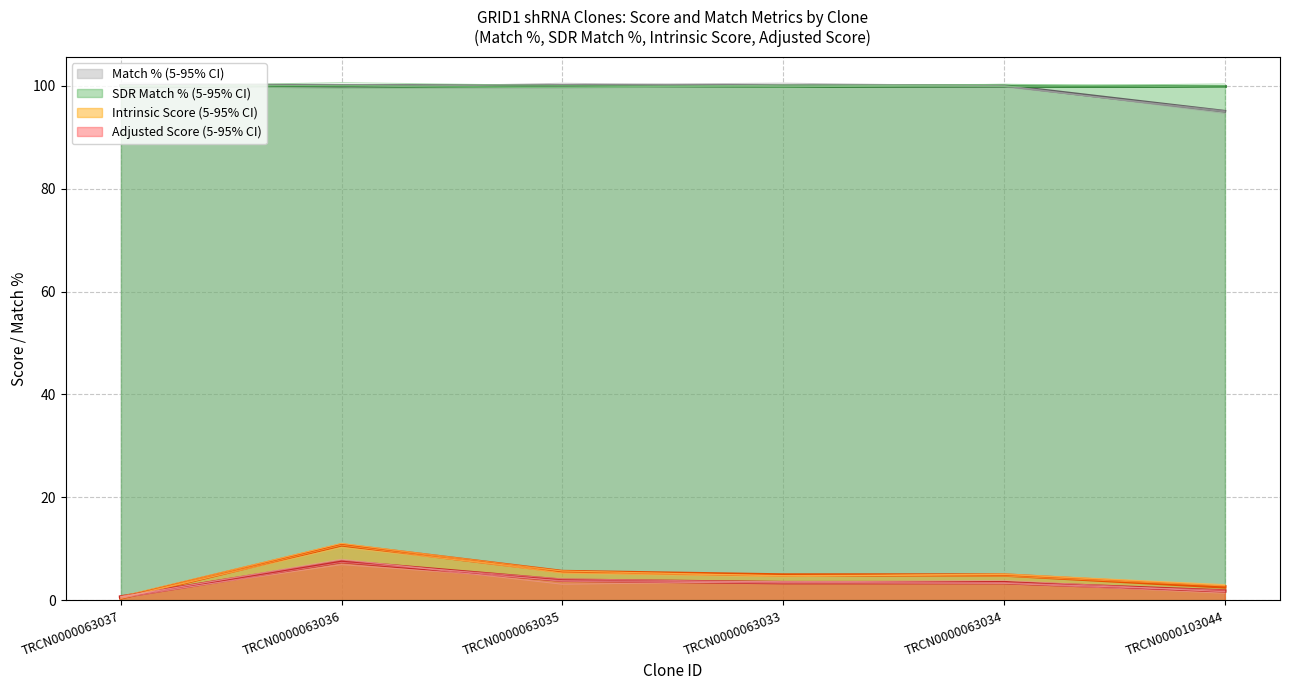

Where does the Intrinsic Score series first go above 4?

TRCN0000063036